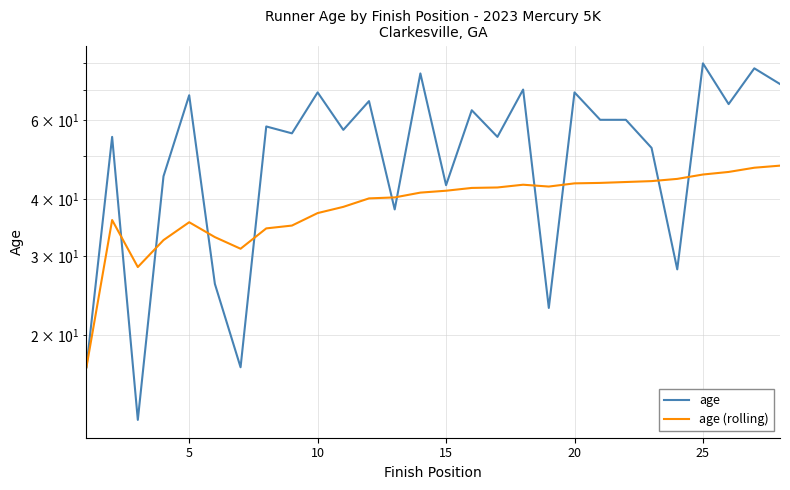

True or false: age (rolling) has more than 1 points higher than both neighbors.

True